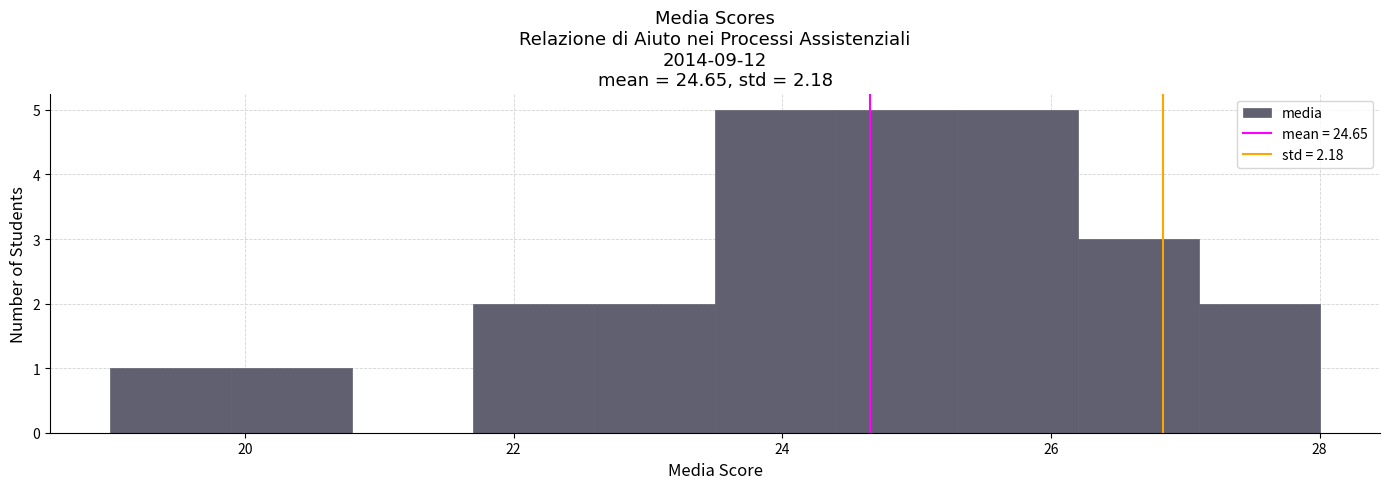

What is the height of the bar covering 24.4 to 25.3 on the x-axis? Neither the bar edges nor the heights are printed on the chart, so give them approximately, as read against the axes.

5